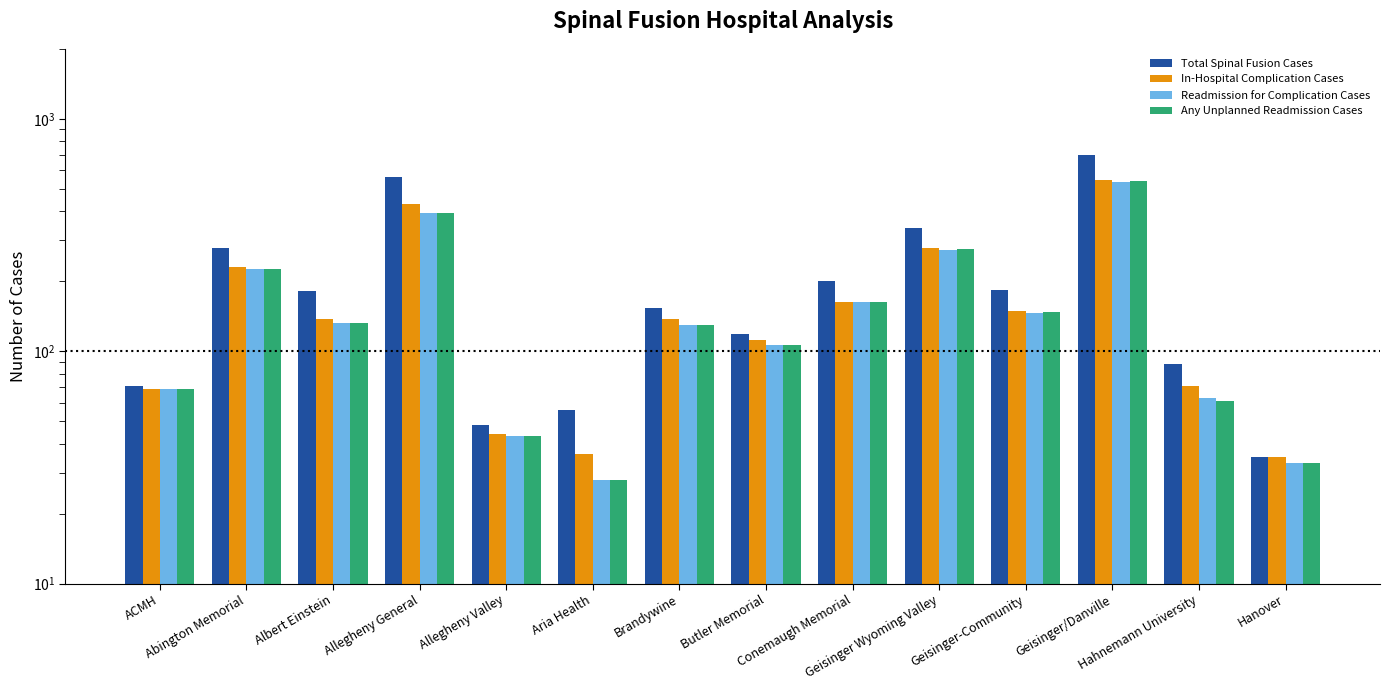

At which label is In-Hospital Complication Cases closest to 290?

Geisinger Wyoming Valley